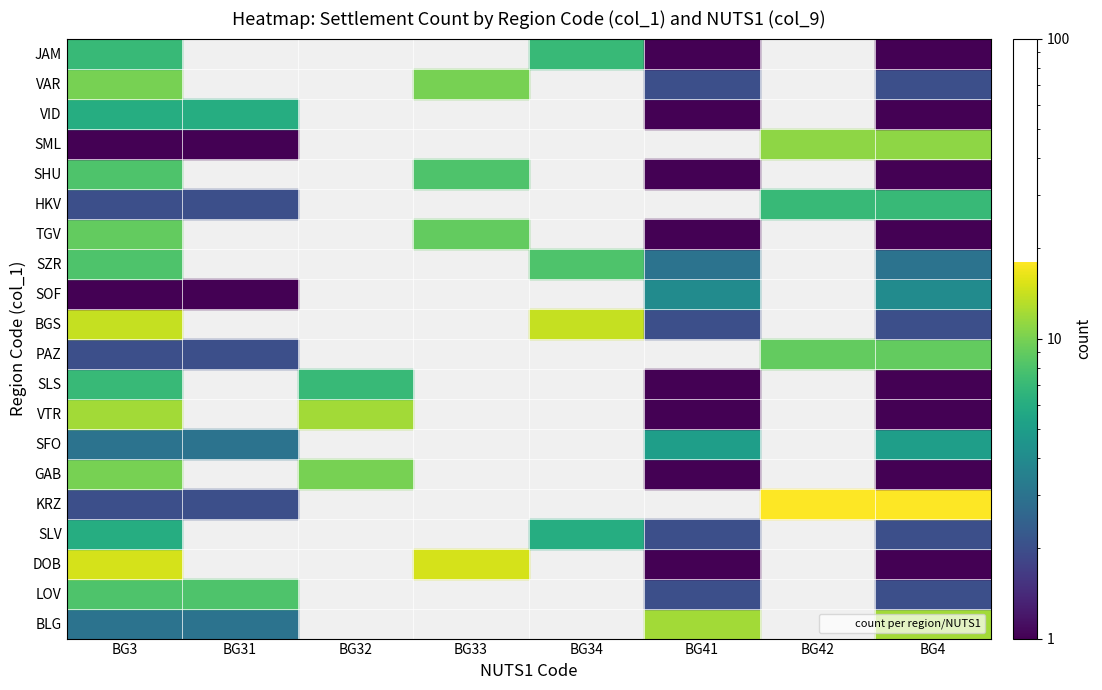

What is the average value of the GAB series?

3